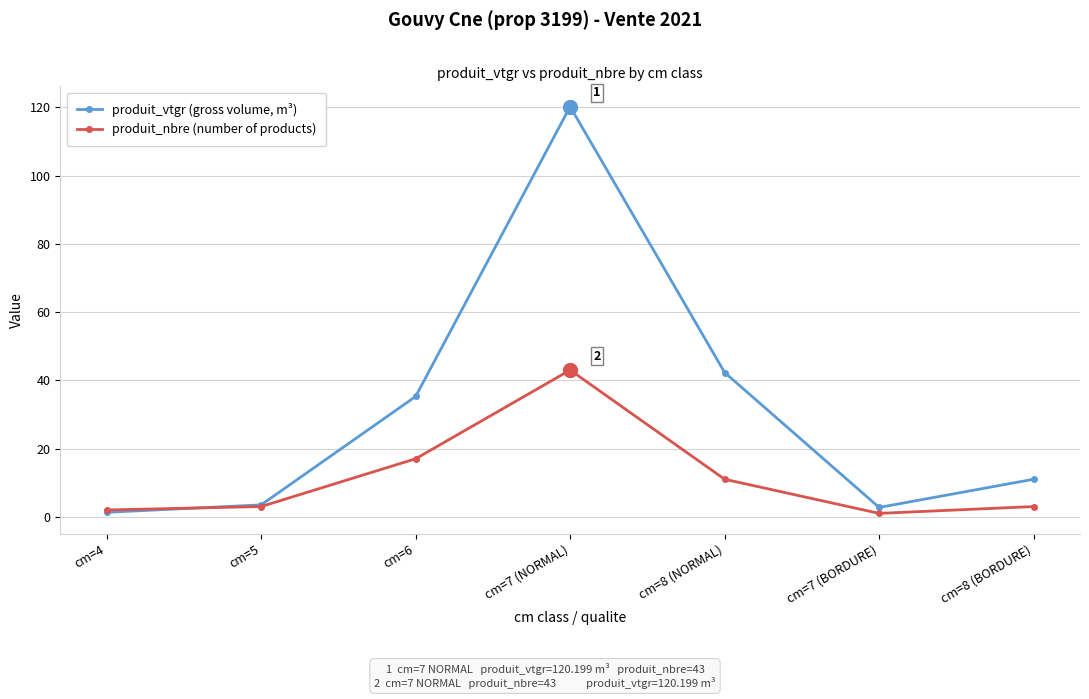

Rank the series by their maximum value, from highest to lowest.

produit_vtgr (gross volume, m³), produit_nbre (number of products)